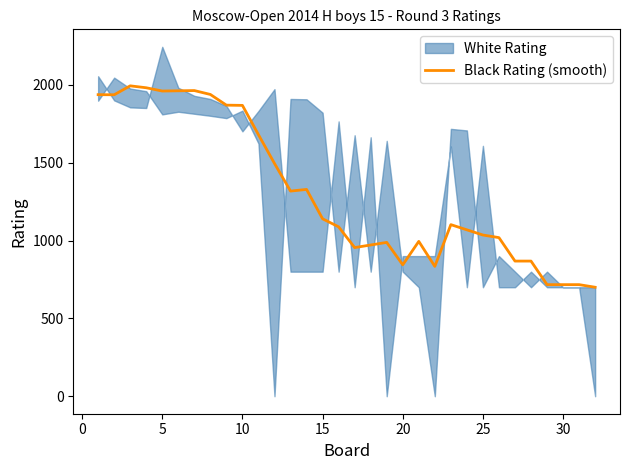

What is the lowest value of the Black Rating (smooth) series?

700.0